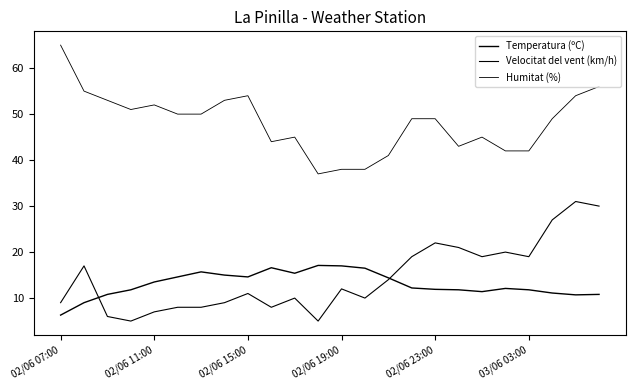

Rank the series by their maximum value, from lowest to highest.

Temperatura (ºC), Velocitat del vent (km/h), Humitat (%)